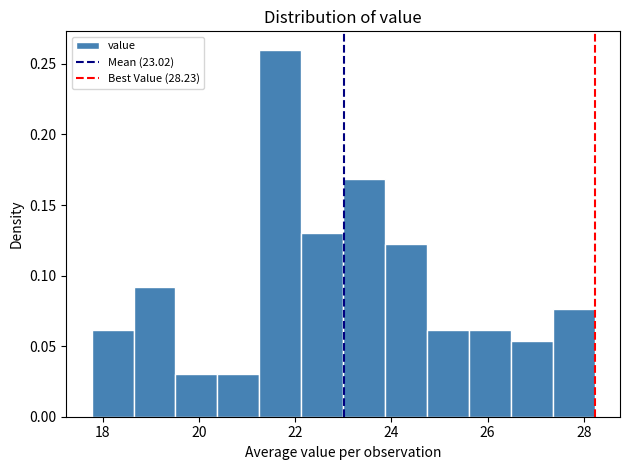

Reading left to right, list every bar in this chart as the range it spans on the x-axis followed by its height. Neither the bar edges nor the heights are printed on the chart, so give them approximately, as read against the axes.

17.8 to 18.6: 0.060
18.6 to 19.6: 0.090
19.6 to 20.4: 0.030
20.4 to 21.2: 0.030
21.2 to 22.2: 0.260
22.2 to 23.0: 0.130
23.0 to 23.8: 0.170
23.8 to 24.8: 0.120
24.8 to 25.6: 0.060
25.6 to 26.4: 0.060
26.4 to 27.4: 0.055
27.4 to 28.2: 0.075